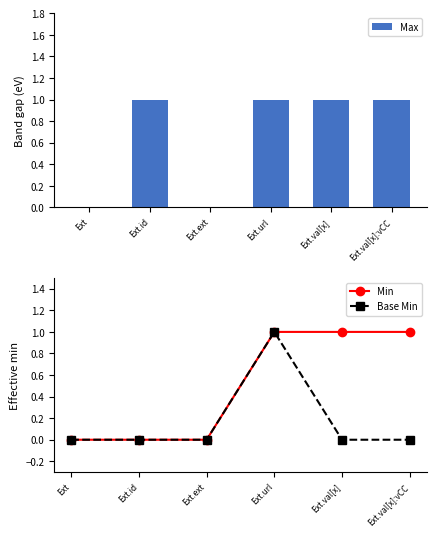

At which label does Min reach its peak?

Ext.url